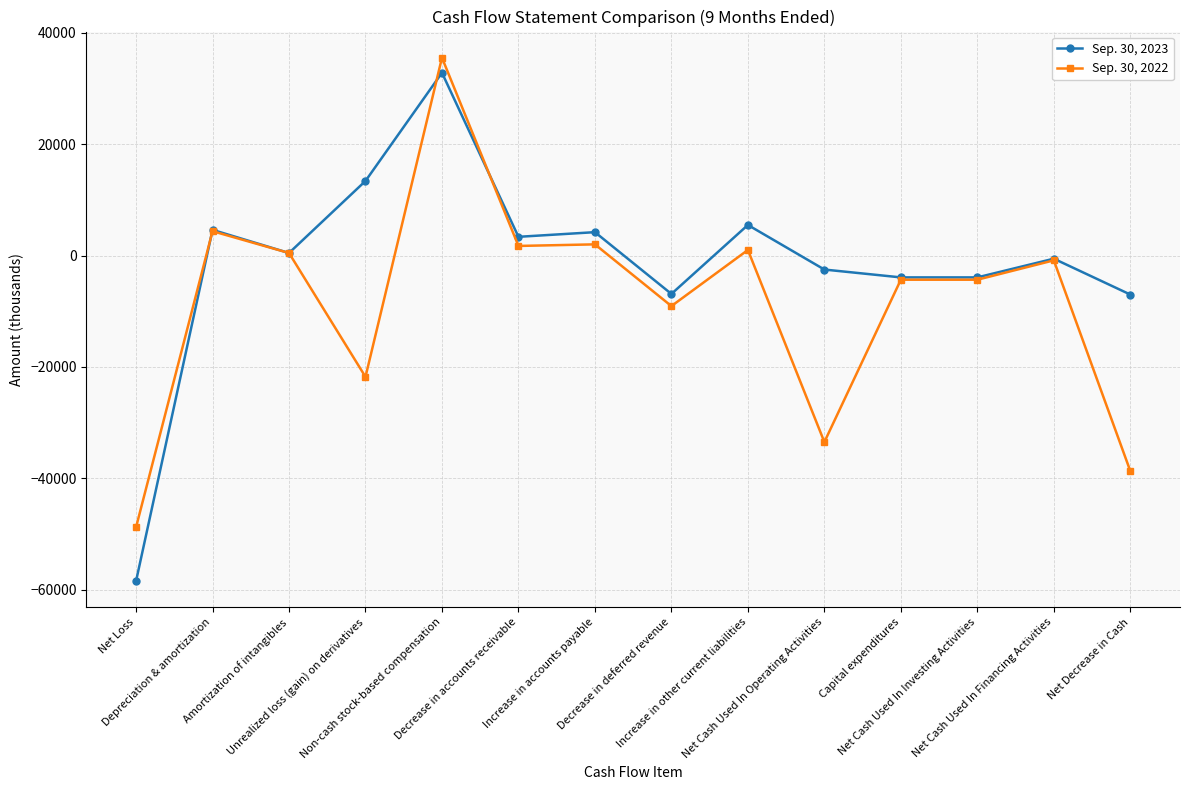

Which series has the largest total across all categories?

Sep. 30, 2023